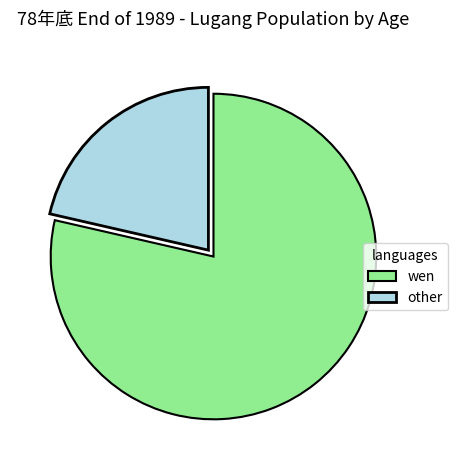

Is it true that other is 21% of the pie?

True